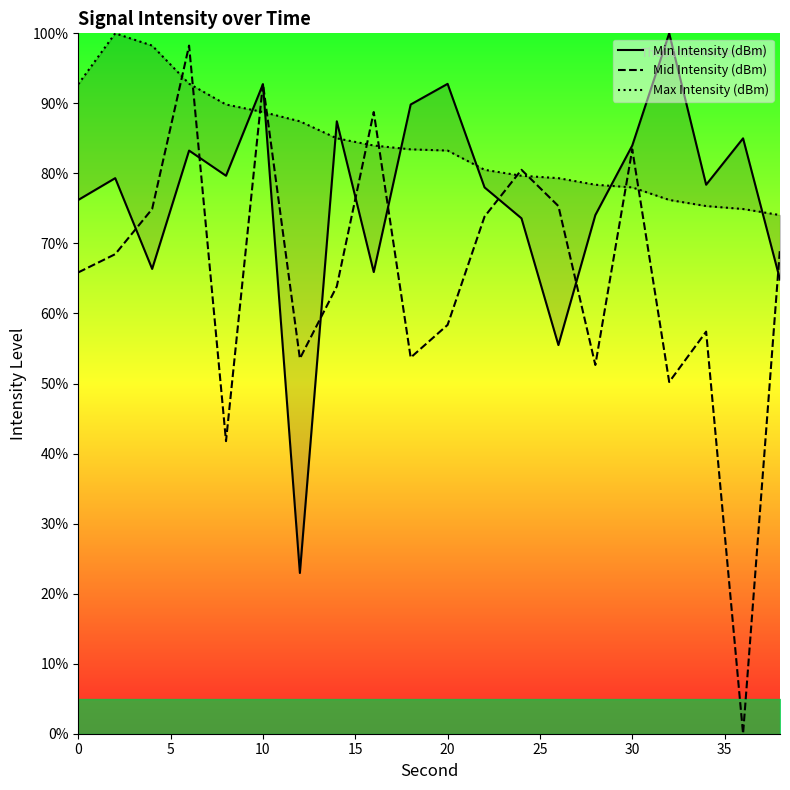

What are all the series names shown in the legend?

Min Intensity (dBm), Mid Intensity (dBm), Max Intensity (dBm)